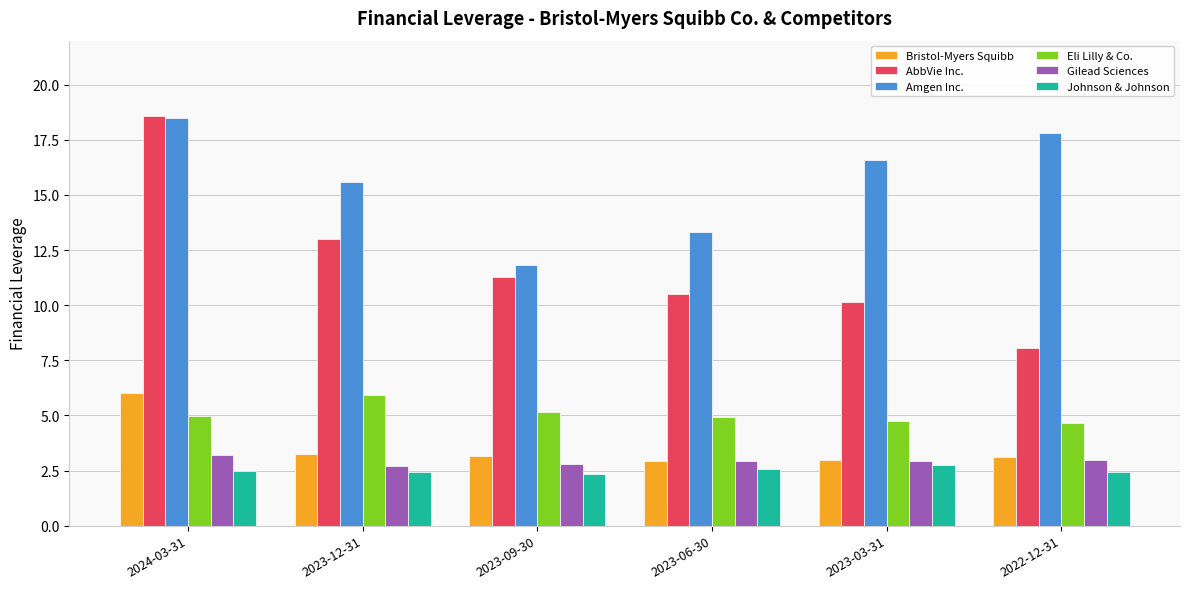

At which label is Amgen Inc. closest to 15?

2023-12-31